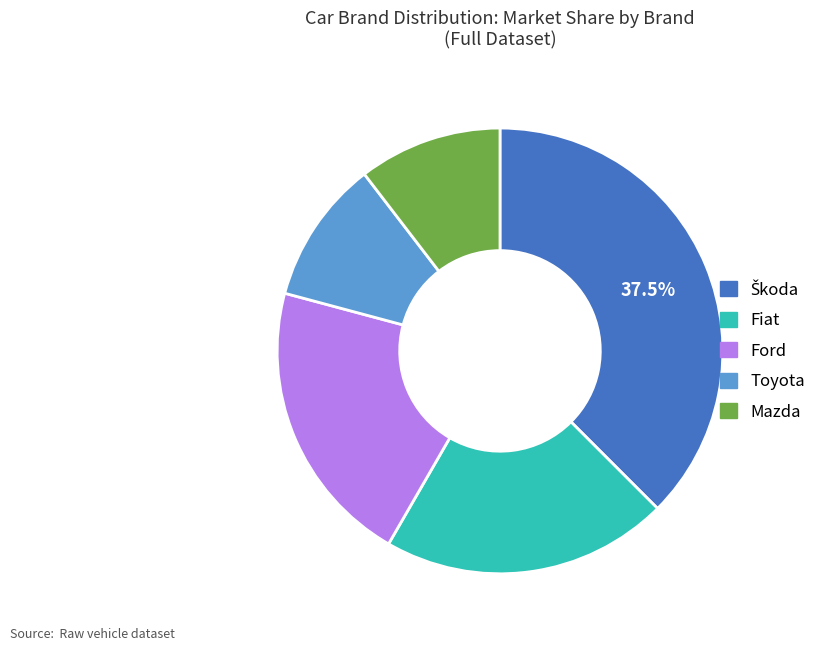

Combined, do Toyota and Ford account for over 50%?

No